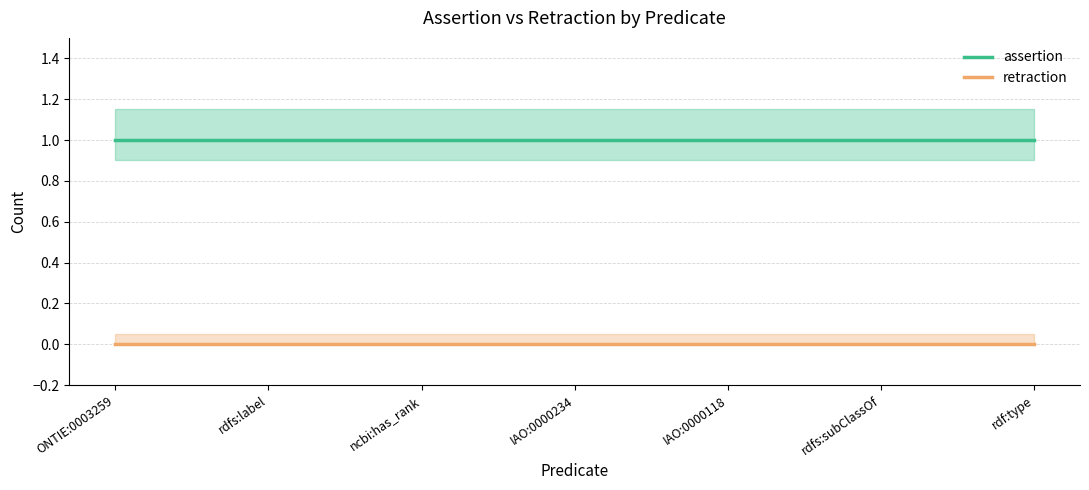

Which label corresponds to the largest value in the chart?

ONTIE:0003259